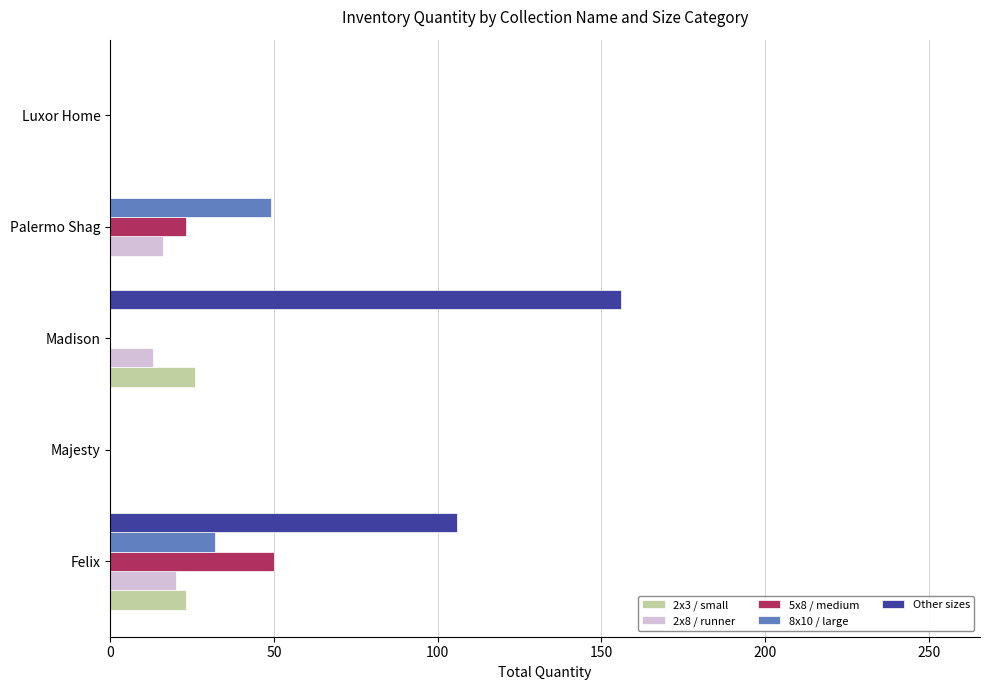

Which series has the largest total across all categories?

Other sizes